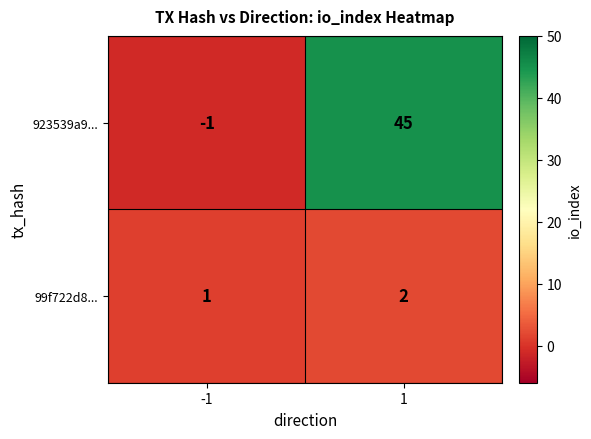

Rank the series by their maximum value, from lowest to highest.

99f722d8..., 923539a9...